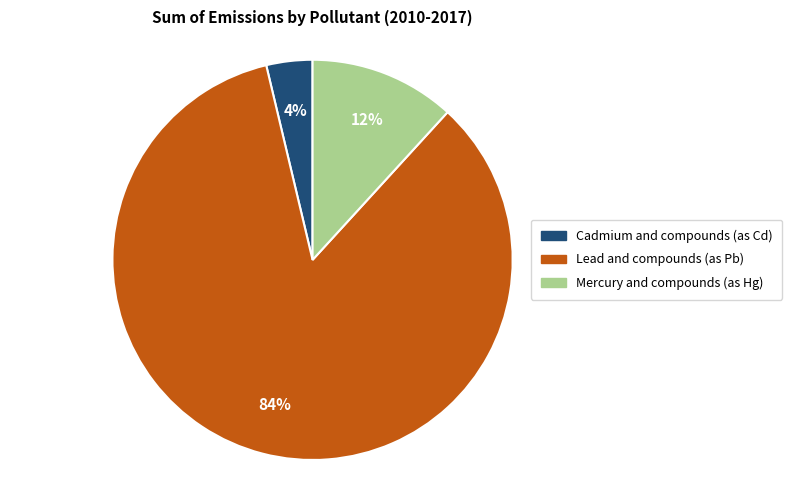

Do Lead and compounds (as Pb) and Cadmium and compounds (as Cd) together represent more than half of the pie?

Yes